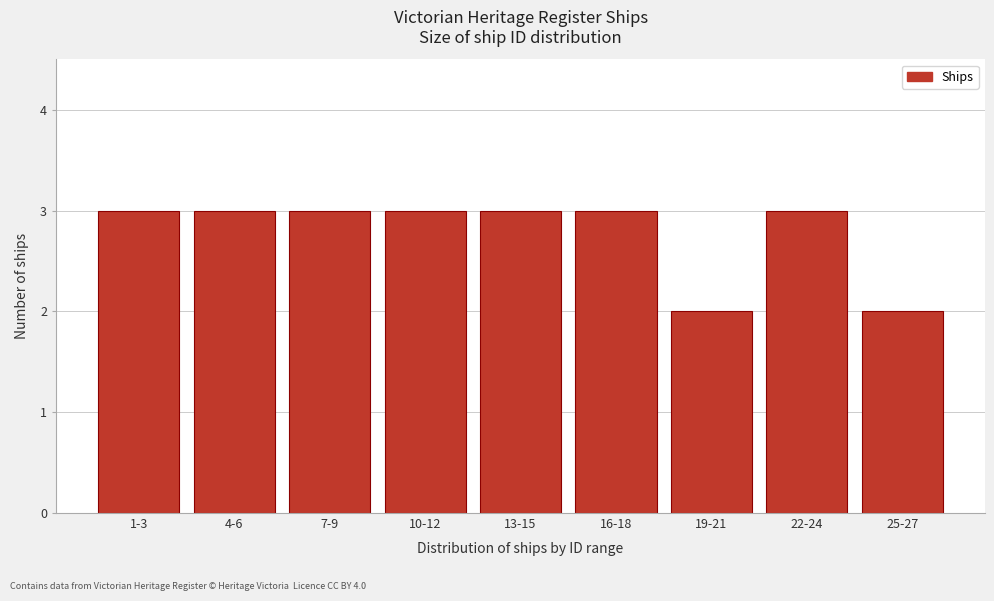

Reading left to right, extract all data points from this chart.

1-3=3	4-6=3	7-9=3	10-12=3	13-15=3	16-18=3	19-21=2	22-24=3	25-27=2